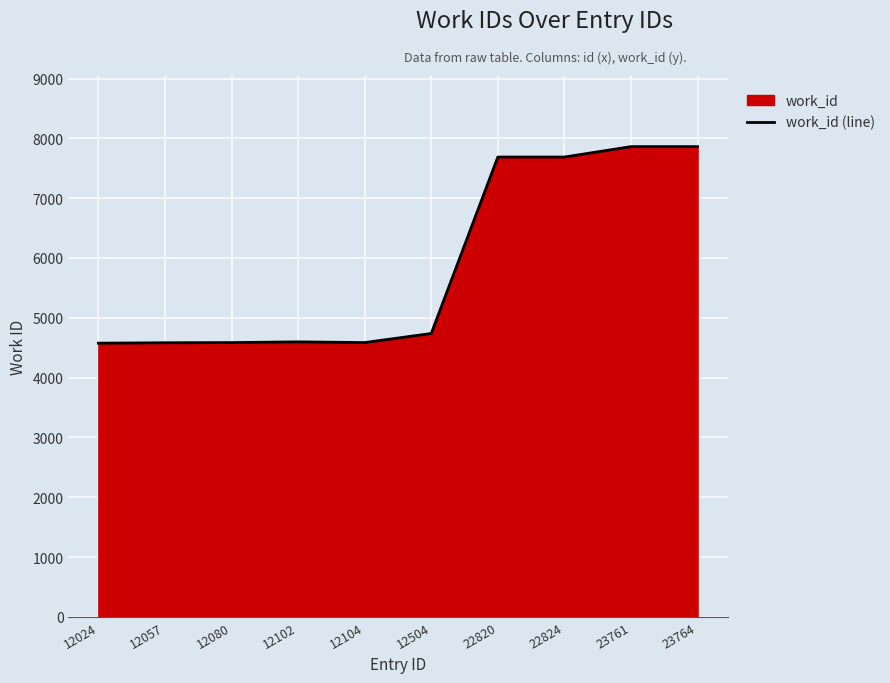

List the labels in order of value, smallest first.

12024, 12057, 12080, 12104, 12102, 12504, 22820, 22824, 23761, 23764